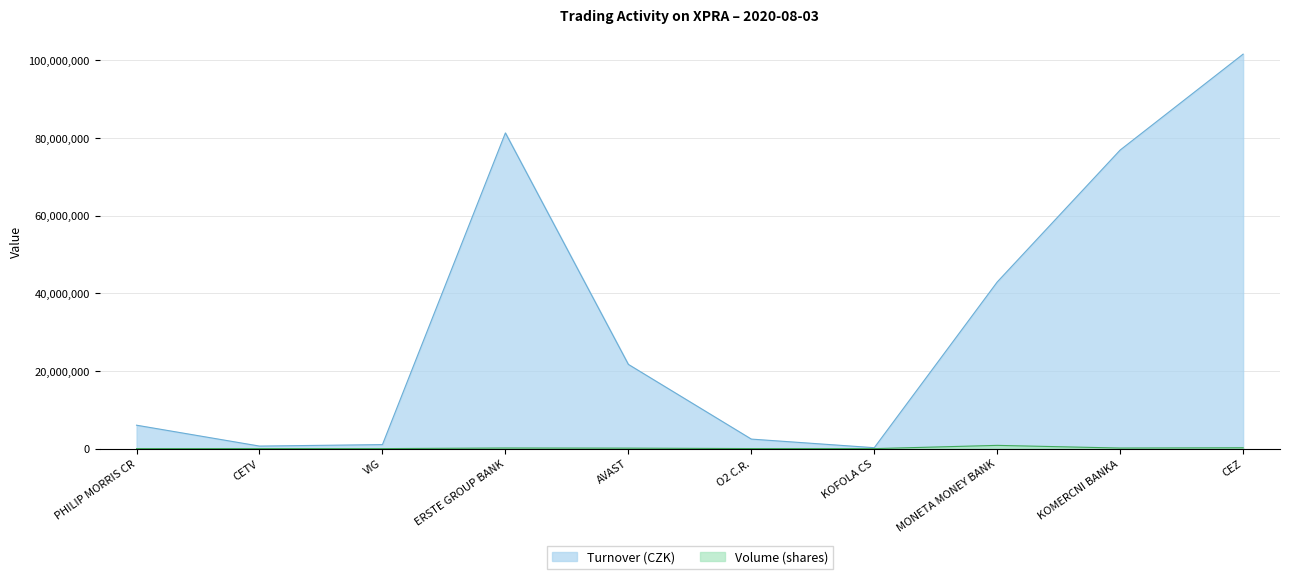

Where is Turnover (CZK) nearest to the value 50931176?

MONETA MONEY BANK